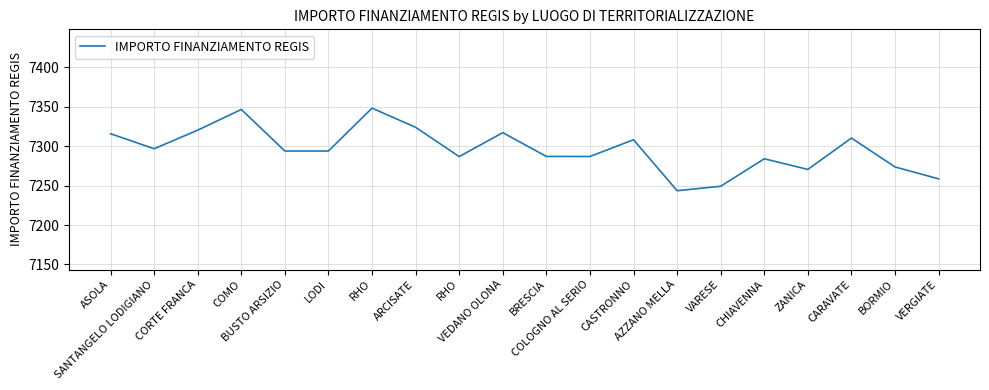

At which label is the value closest to 7295?

LODI